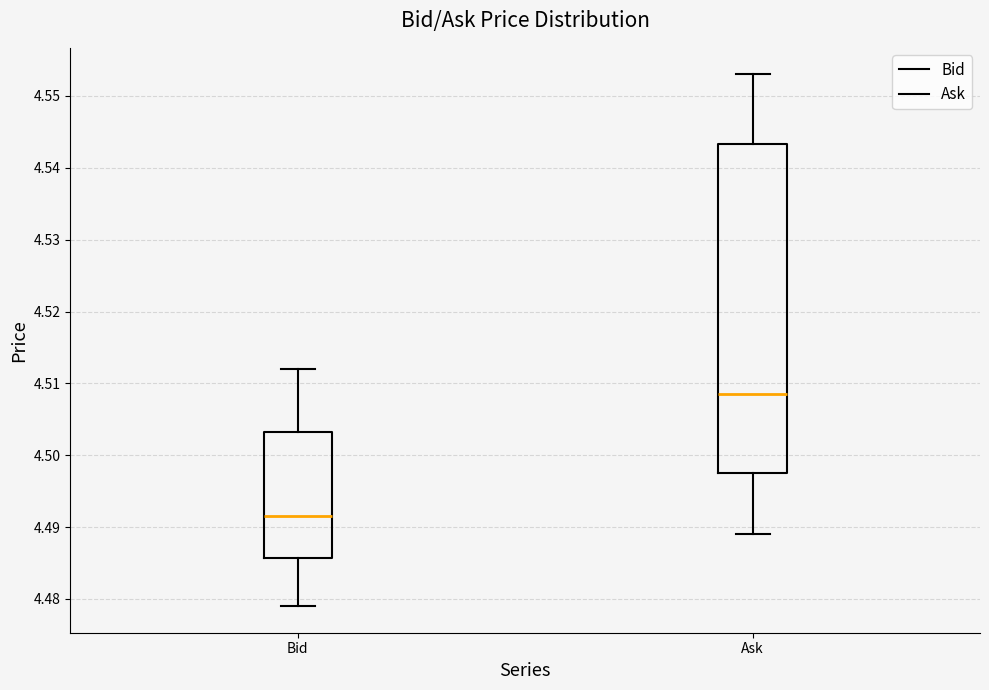

Comparing the boxes themselves (not the whiskers), which one is the tallest?

Ask